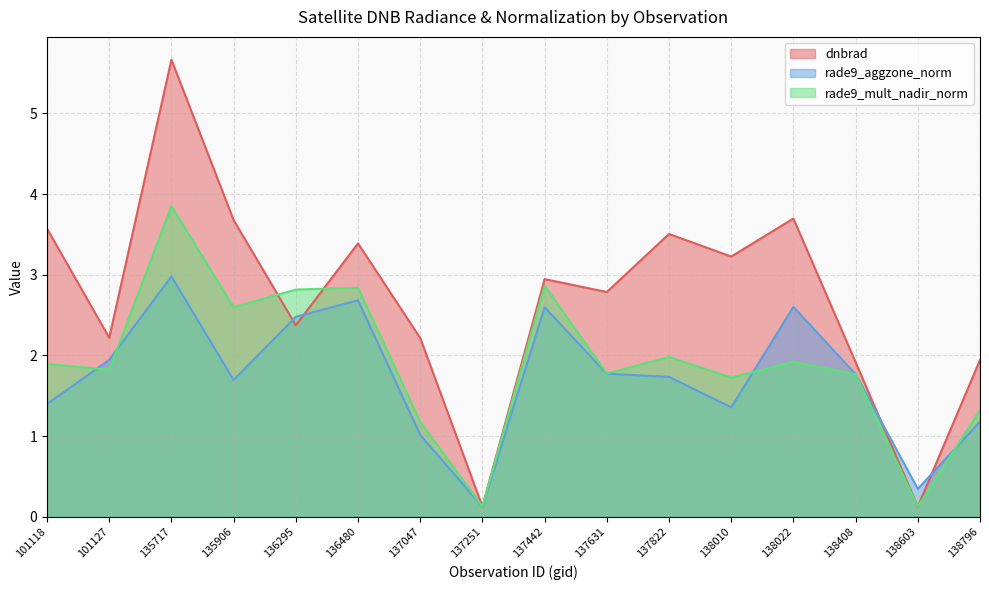

Is it true that rade9_aggzone_norm equals 1.4 at 135717?

False